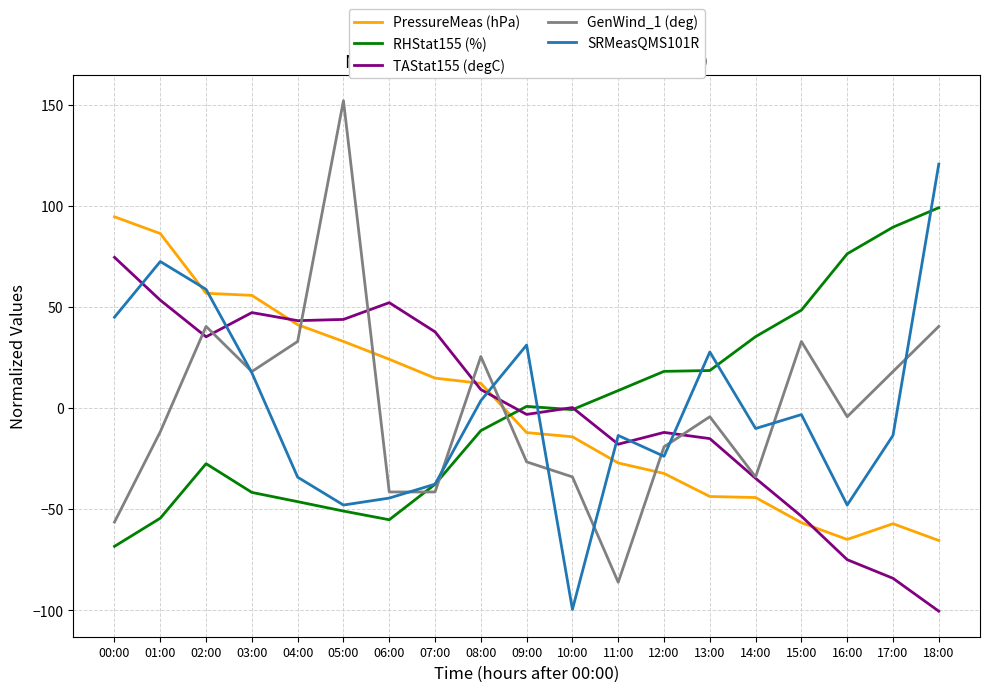

What are all the series names shown in the legend?

PressureMeas (hPa), RHStat155 (%), TAStat155 (degC), GenWind_1 (deg), SRMeasQMS101R